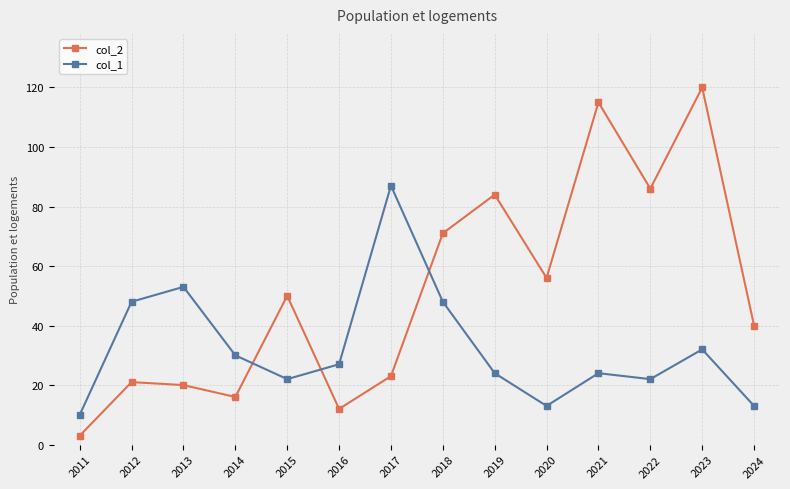

At which category is the sum across all series the highest?

2023